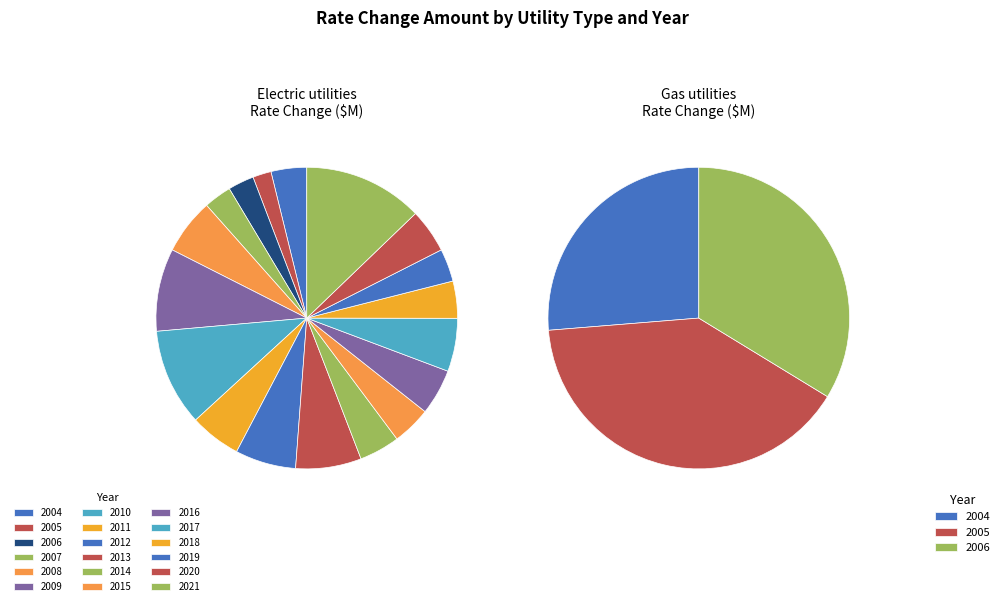

Is there a majority slice in this chart?

No